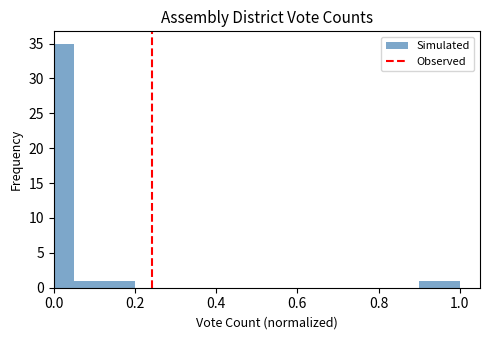

Read against the x-axis, roughly where is the centre of the tallest bar?

0.02